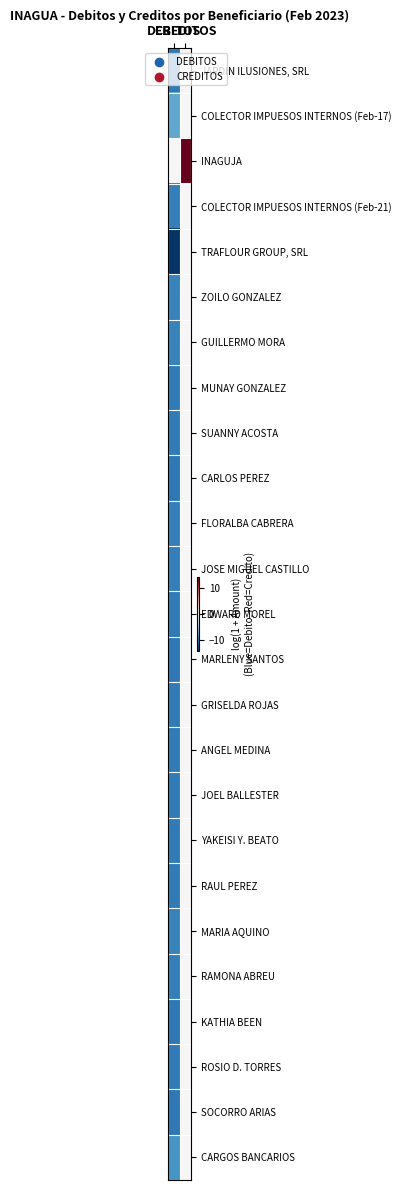

Reading left to right, list all the values displayed in this chart.

JARDIN ILUSIONES, SRL: DEBITOS=-10.2	CREDITOS=0.0
COLECTOR IMPUESOS INTERNOS (Feb-17): DEBITOS=-7.4	CREDITOS=0.0
INAGUJA: DEBITOS=-0.0	CREDITOS=14.4
COLECTOR IMPUESOS INTERNOS (Feb-21): DEBITOS=-9.8	CREDITOS=0.0
TRAFLOUR GROUP, SRL: DEBITOS=-14.1	CREDITOS=0.0
ZOILO GONZALEZ: DEBITOS=-9.6	CREDITOS=0.0
GUILLERMO MORA: DEBITOS=-9.6	CREDITOS=0.0
MUNAY GONZALEZ: DEBITOS=-10.1	CREDITOS=0.0
SUANNY ACOSTA: DEBITOS=-10.1	CREDITOS=0.0
CARLOS PEREZ: DEBITOS=-10.3	CREDITOS=0.0
FLORALBA CABRERA: DEBITOS=-9.9	CREDITOS=0.0
JOSE MIGUEL CASTILLO: DEBITOS=-9.9	CREDITOS=0.0
EDWARD MOREL: DEBITOS=-10.1	CREDITOS=0.0
MARLENY SANTOS: DEBITOS=-10.3	CREDITOS=0.0
GRISELDA ROJAS: DEBITOS=-10.1	CREDITOS=0.0
ANGEL MEDINA: DEBITOS=-10.1	CREDITOS=0.0
JOEL BALLESTER: DEBITOS=-10.1	CREDITOS=0.0
YAKEISI Y. BEATO: DEBITOS=-10.1	CREDITOS=0.0
RAUL PEREZ: DEBITOS=-10.1	CREDITOS=0.0
MARIA AQUINO: DEBITOS=-9.6	CREDITOS=0.0
RAMONA ABREU: DEBITOS=-9.9	CREDITOS=0.0
KATHIA BEEN: DEBITOS=-10.3	CREDITOS=0.0
ROSIO D. TORRES: DEBITOS=-10.1	CREDITOS=0.0
SOCORRO ARIAS: DEBITOS=-10.3	CREDITOS=0.0
CARGOS BANCARIOS: DEBITOS=-8.6	CREDITOS=0.0